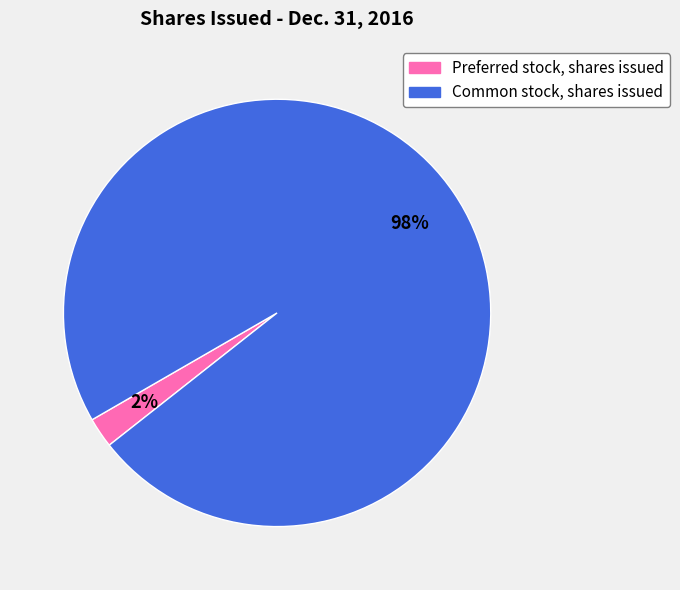

How many segments does this pie chart have?

2